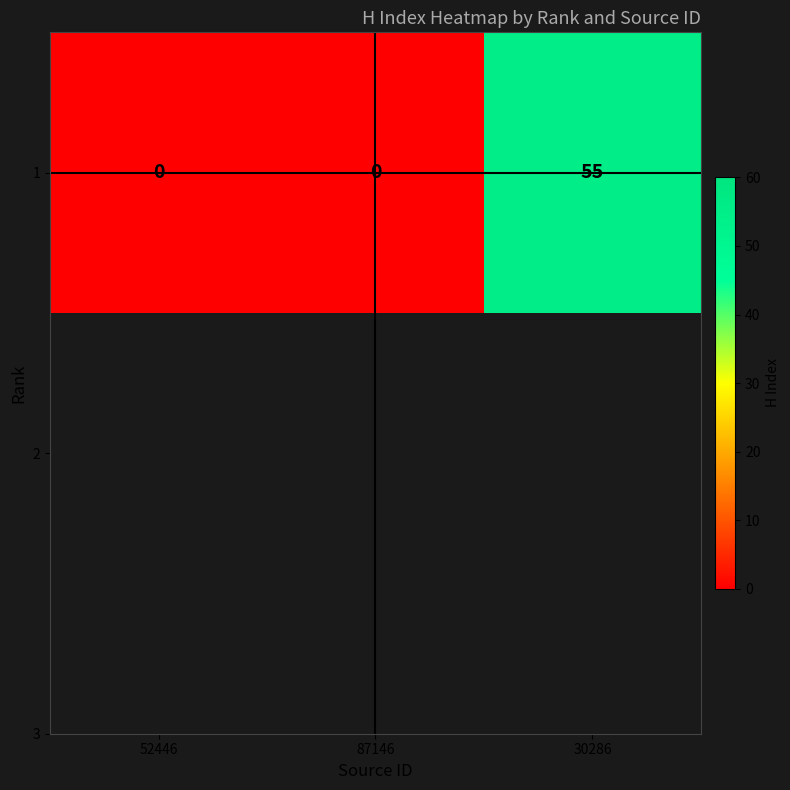

Reading left to right, transcribe all the data shown in this chart.

52446=0	87146=0	30286=55